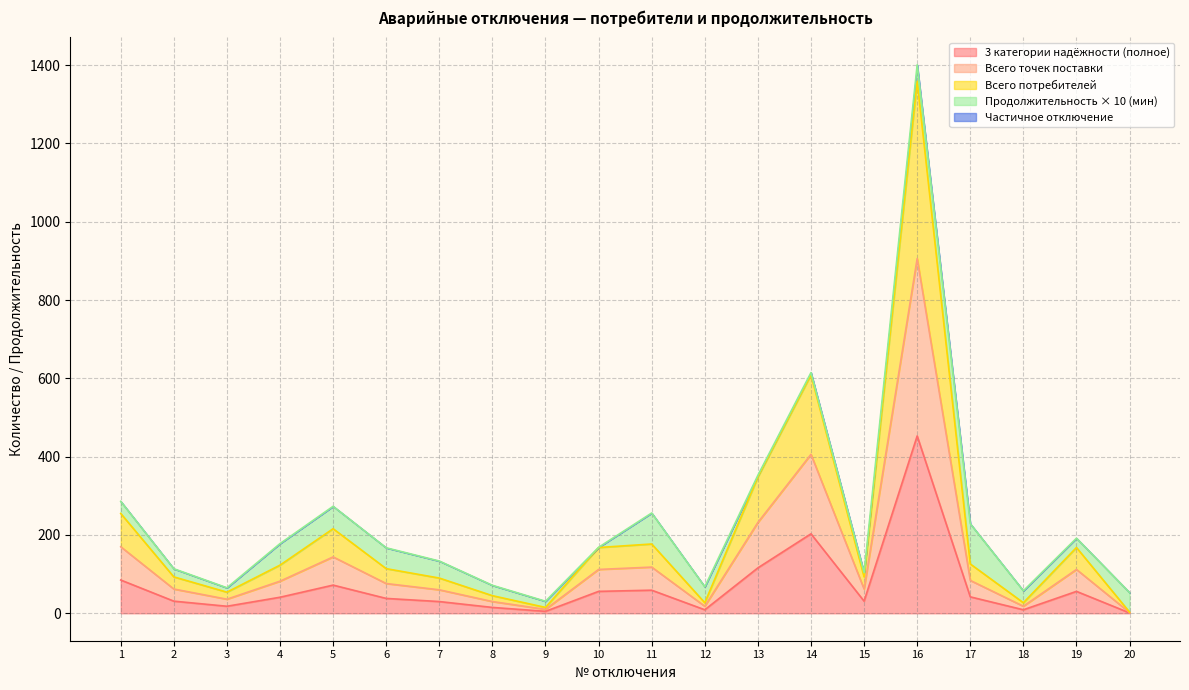

True or false: Всего точек поставки and 3 категории надёжности (полное) cross at least once.

False